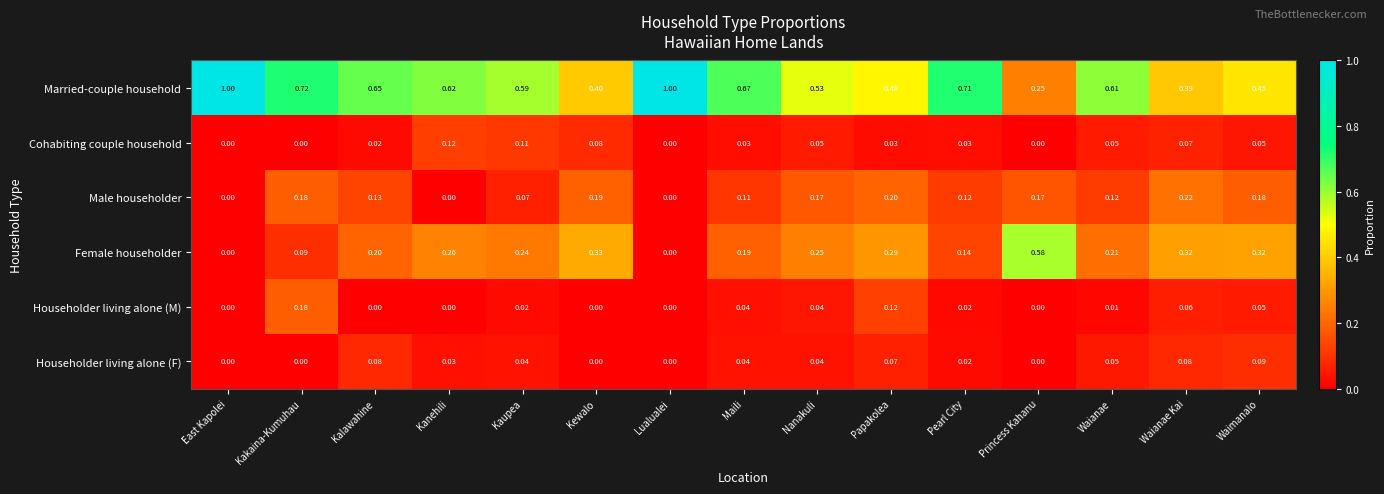

Which series has the largest total across all categories?

Married-couple household